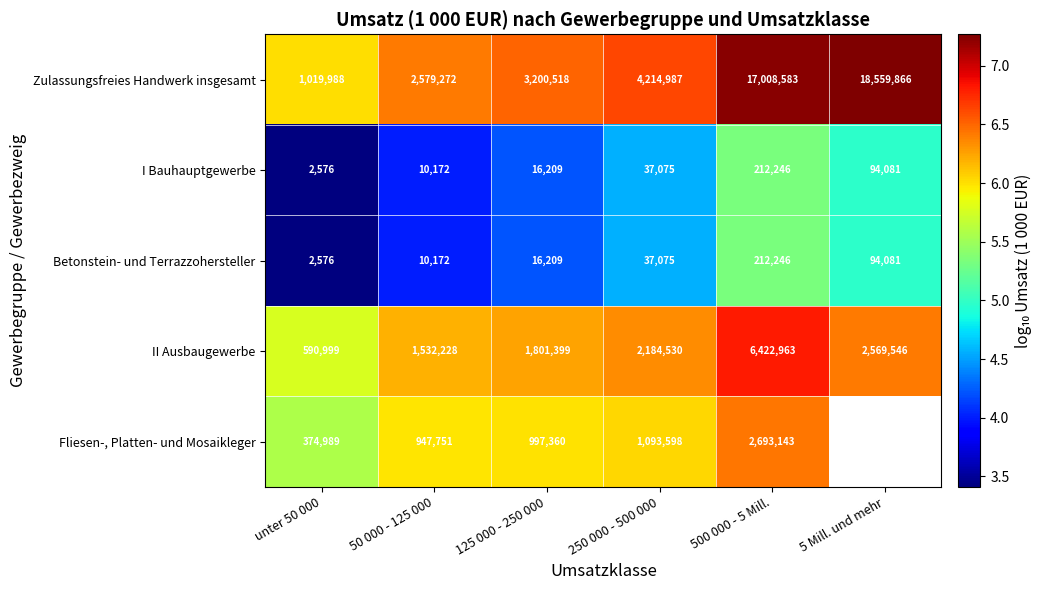

At which category does the chart reach its minimum across all series?

unter 50 000